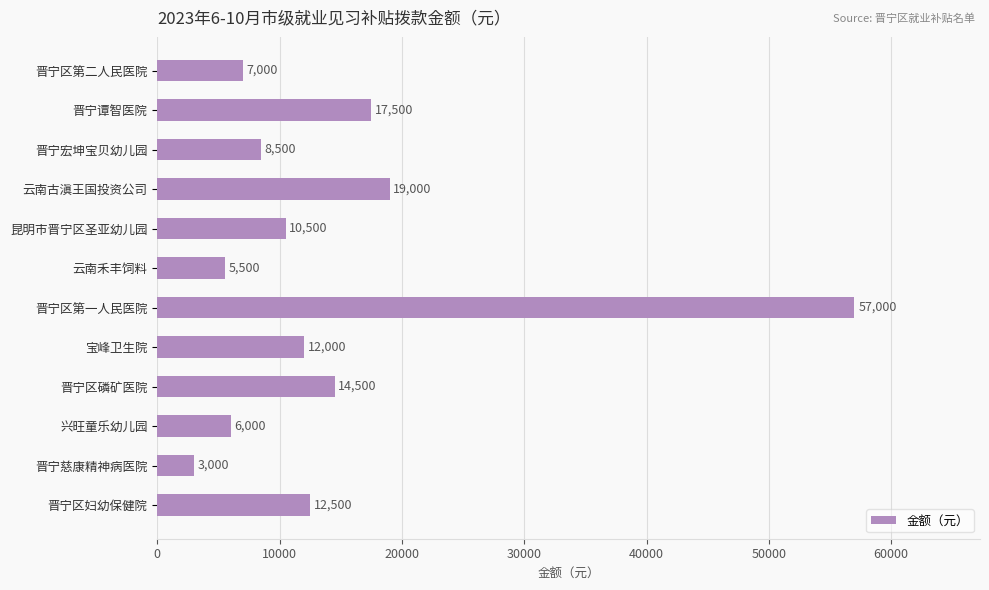

What is the difference between the maximum and minimum values?

54000